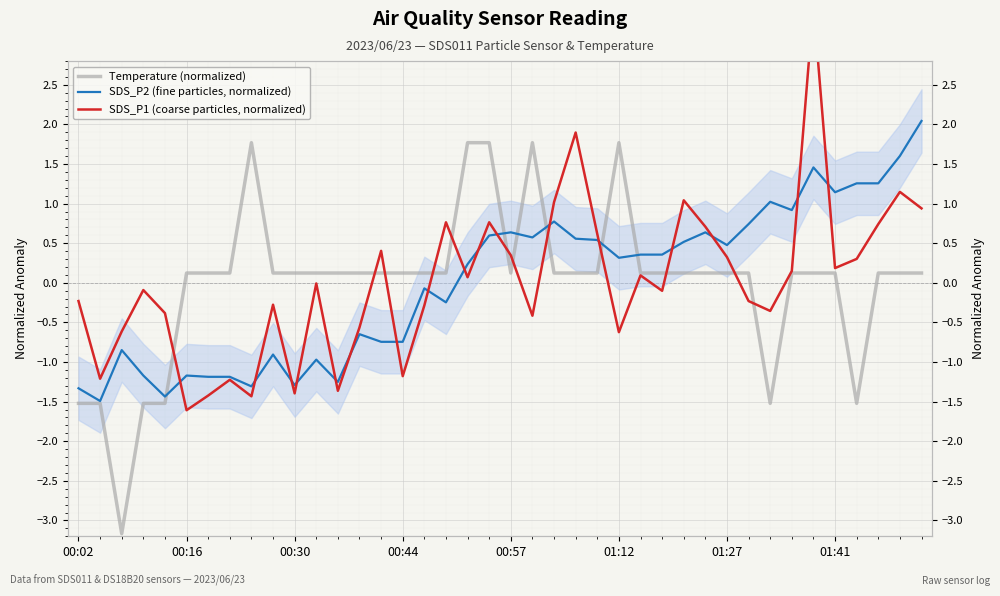

In Temperature (normalized), how many points are lower than both neighbors (excluding endpoints)?

4